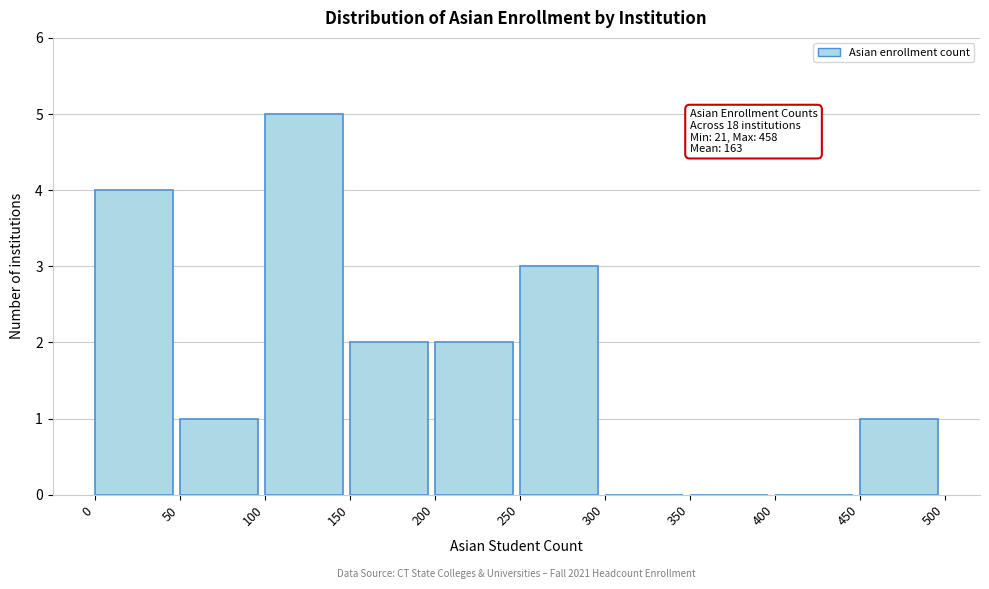

Which range on the x-axis has the tallest bar?

100 to 150